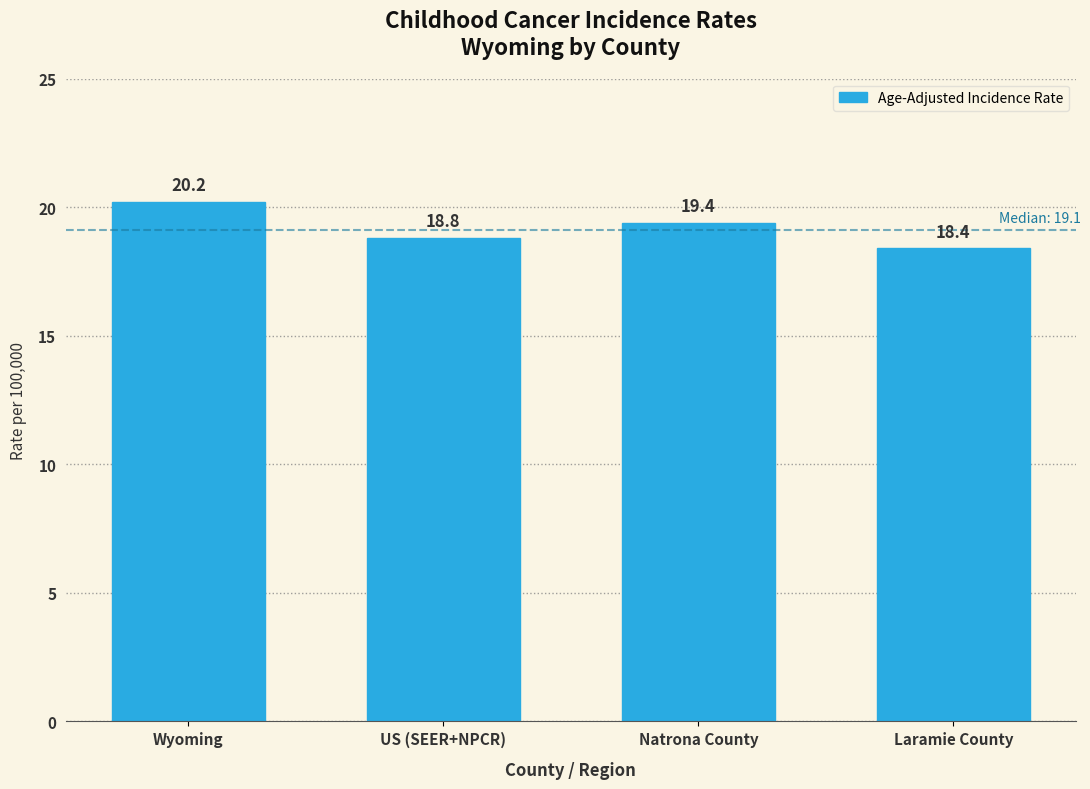

Reading right to left, extract all data points from this chart.

Laramie County=18.4	Natrona County=19.4	US (SEER+NPCR)=18.8	Wyoming=20.2